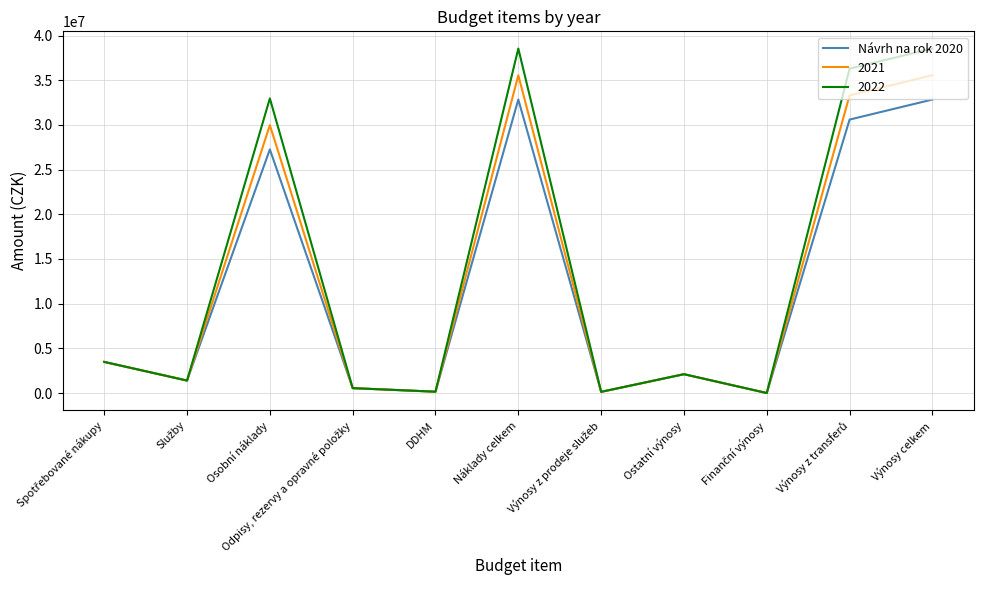

The 2021 series shows 52563842 at Osobní náklady. True or false?

False